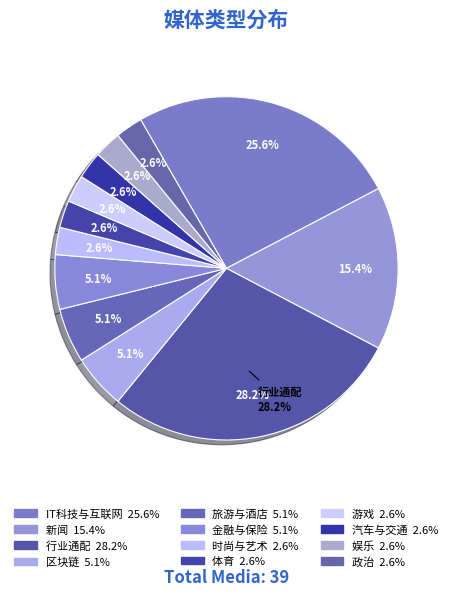

What is the ratio of the value at 金融与保险 to the value at 游戏?

2.0